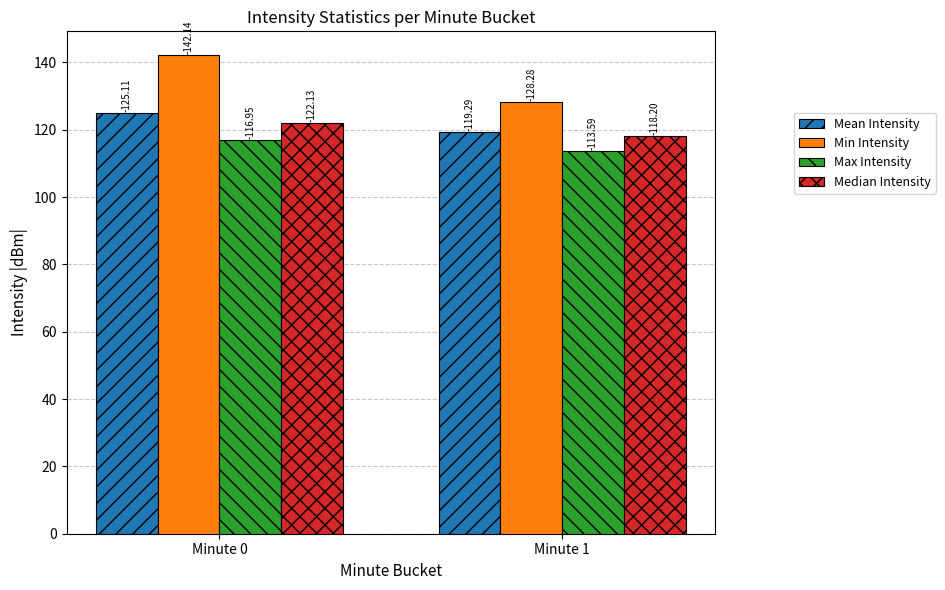

Which has a higher value, Minute 1 or Minute 0?

Minute 0